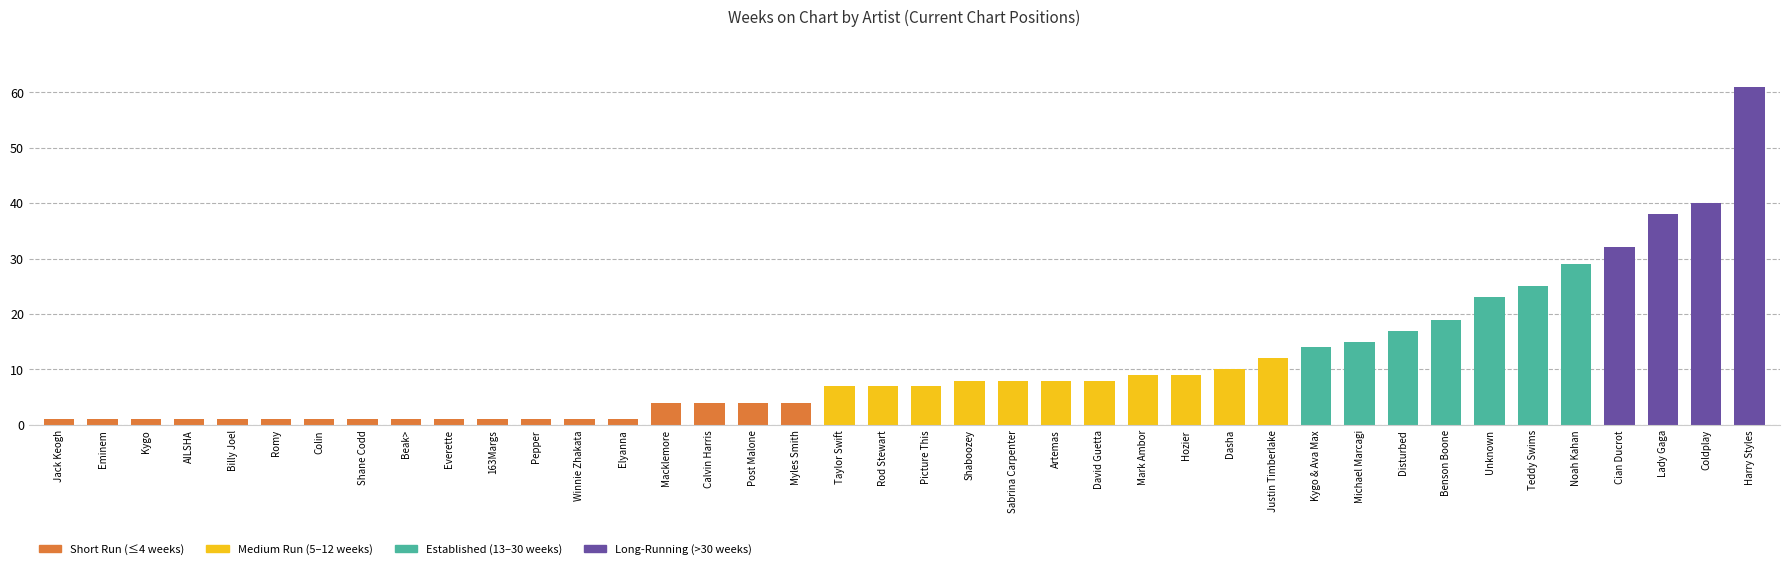

Between Justin Timberlake and Macklemore, which is larger?

Justin Timberlake